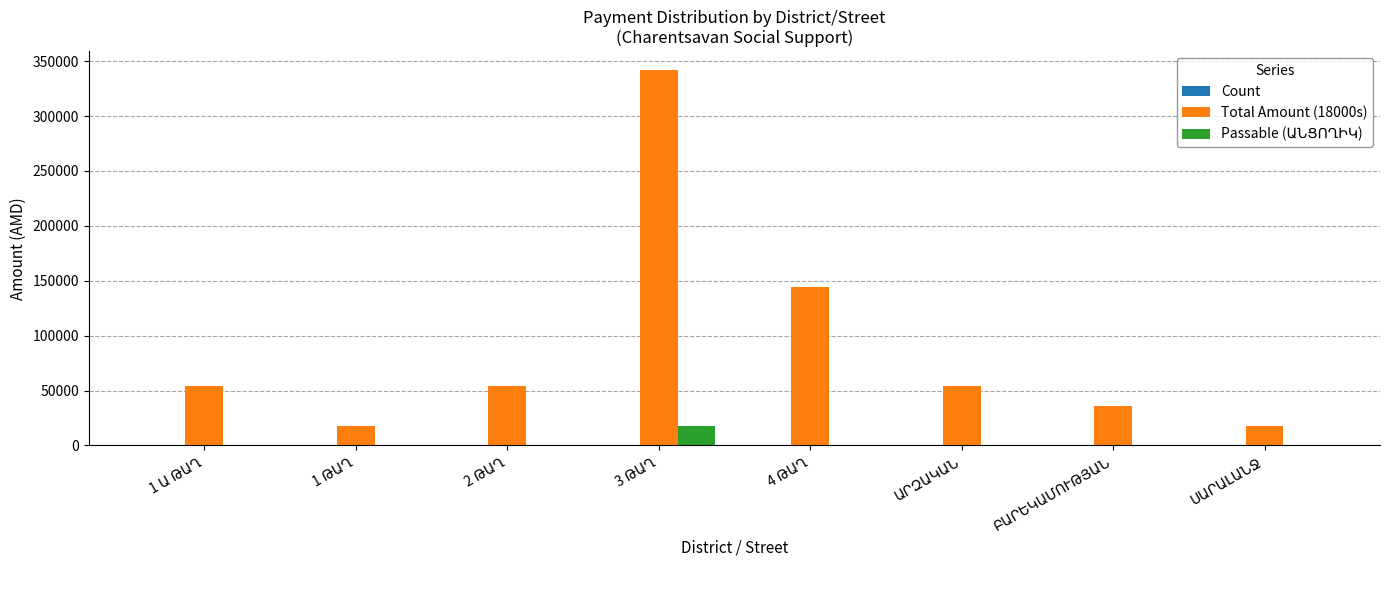

Which series has the largest range (max minus min)?

Total Amount (18000s)